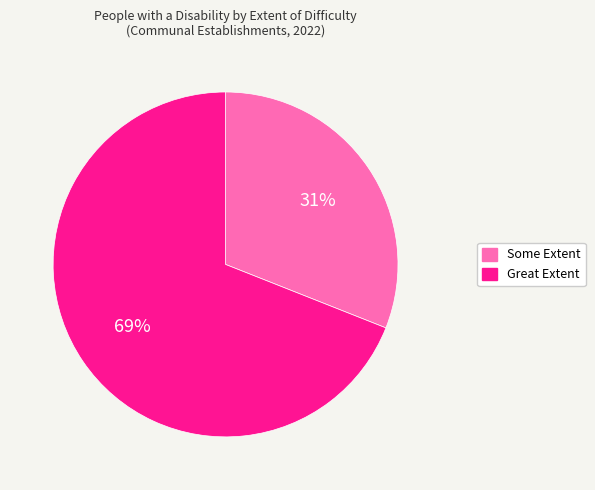

True or false: Great Extent accounts for 69% of the total.

True